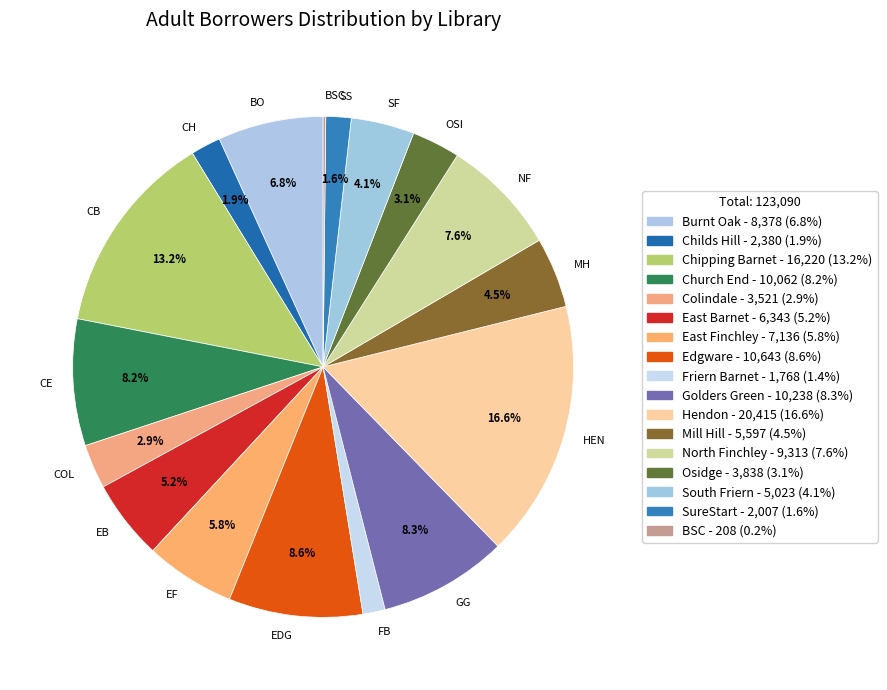

Which slice is the largest?

HEN